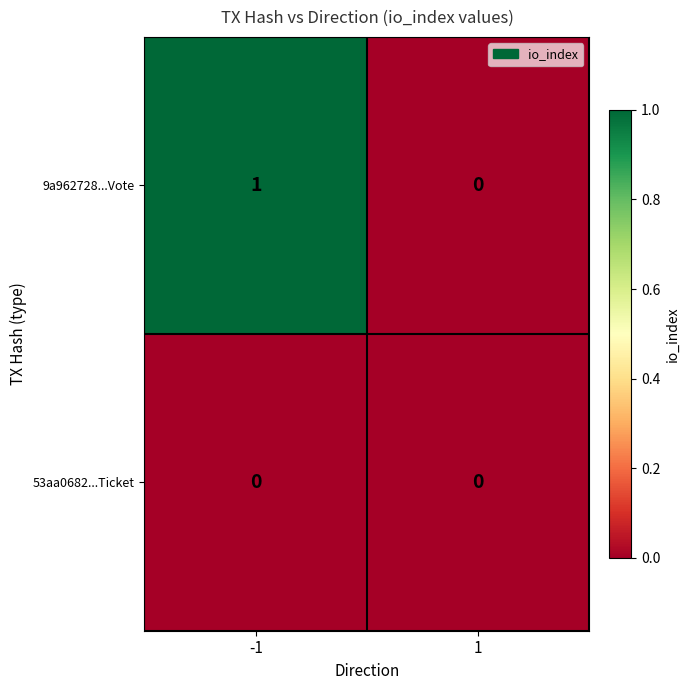

Which series changed the most between -1 and 1?

9a962728...Vote